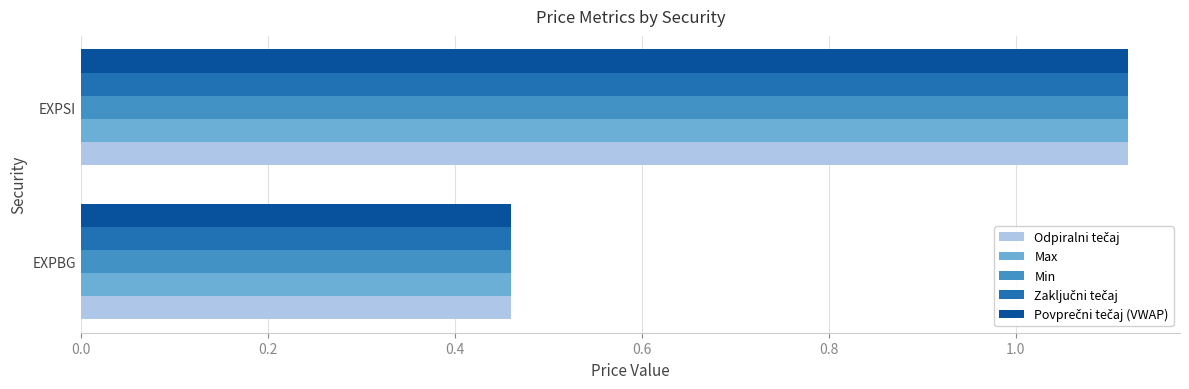

At which label is Max closest to 0?

EXPBG